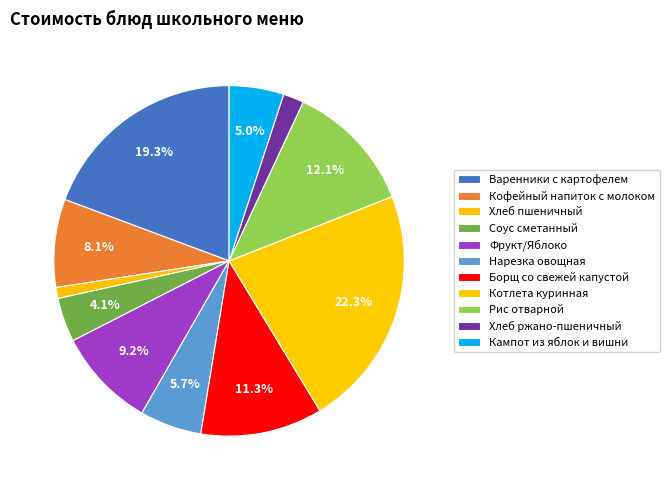

What percentage do Нарезка овощная and Кампот из яблок и вишни together represent?

10.7%